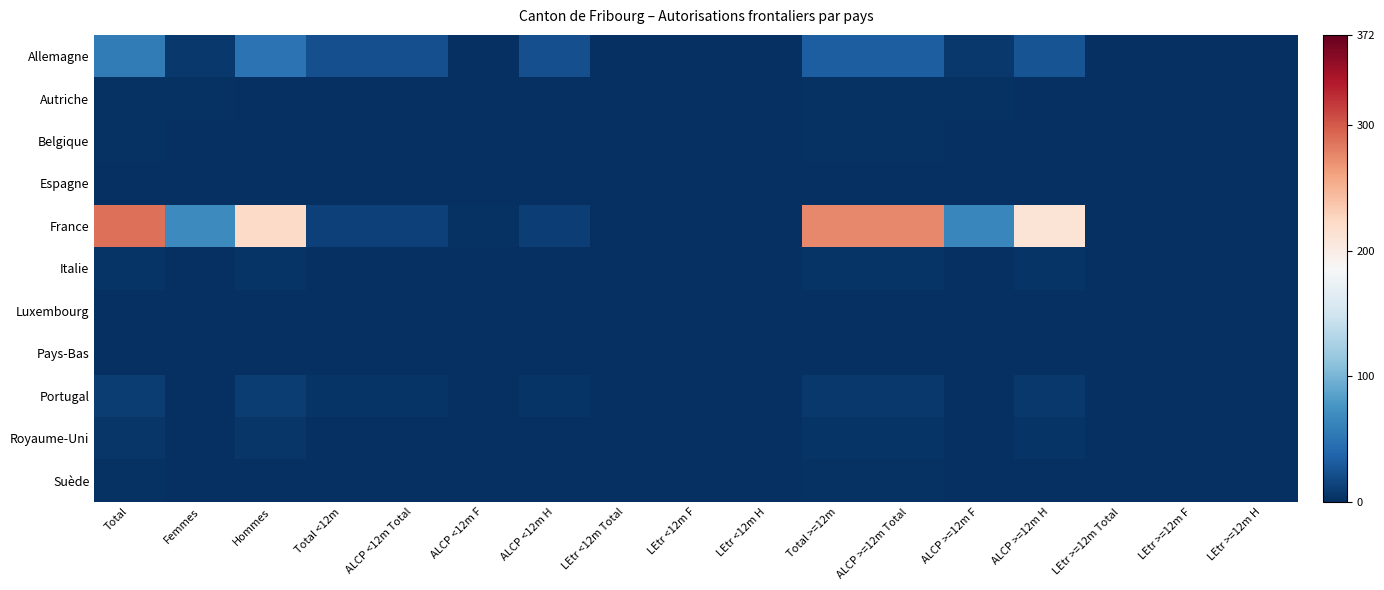

Rank the series by their maximum value, from lowest to highest.

Espagne, Luxembourg, Pays-Bas, Autriche, Belgique, Suède, Italie, Royaume-Uni, Portugal, Allemagne, France